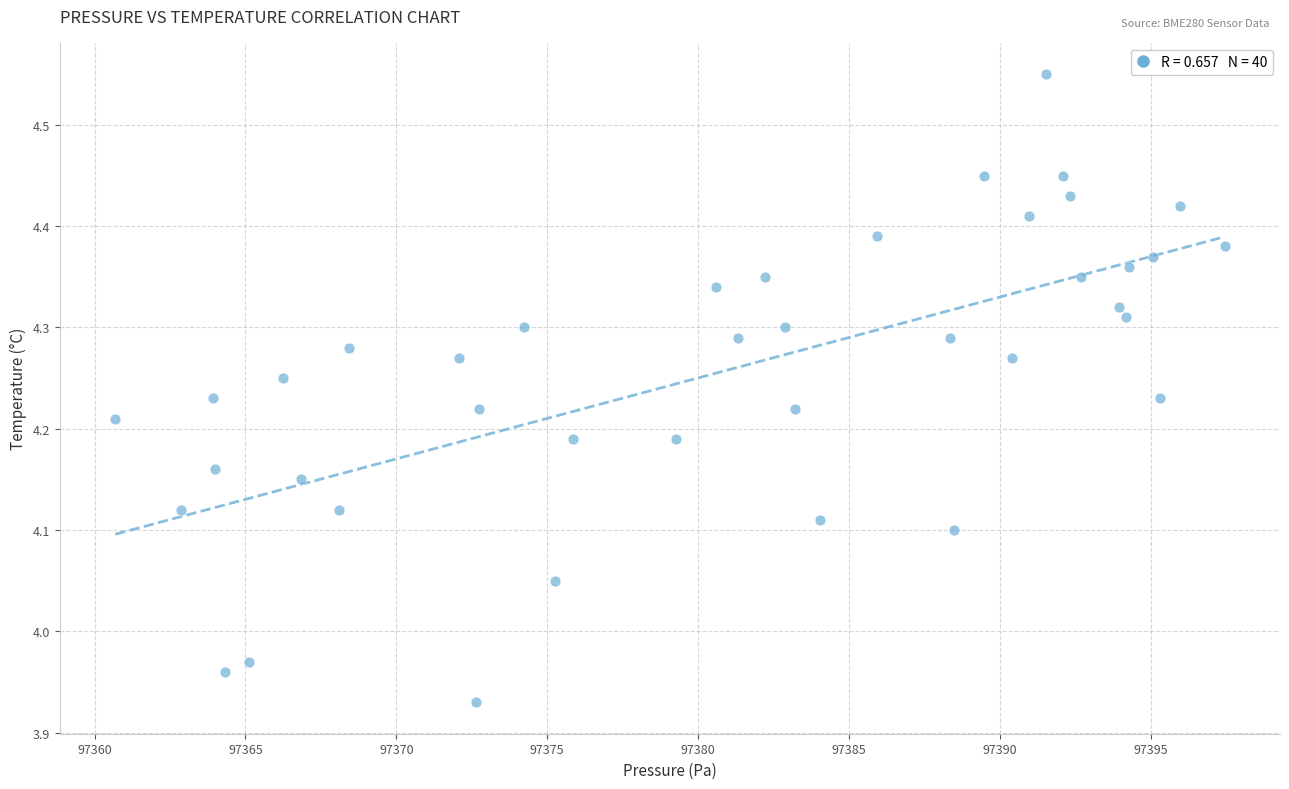

What is the range of Y values (max minus min)?

0.6